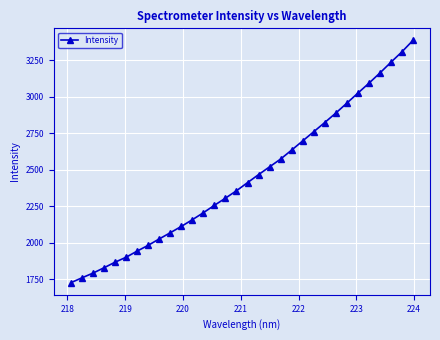

What is the minimum value shown in the chart?

1725.0